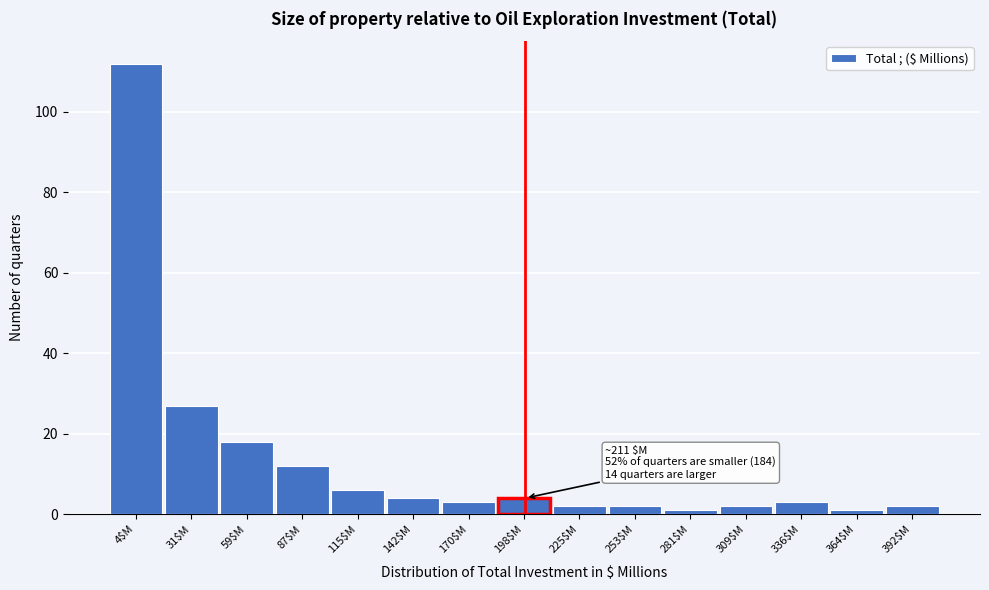

Reading left to right, transcribe all the data shown in this chart.

112	27	18	12	6	4	3	4	2	2	1	2	3	1	2